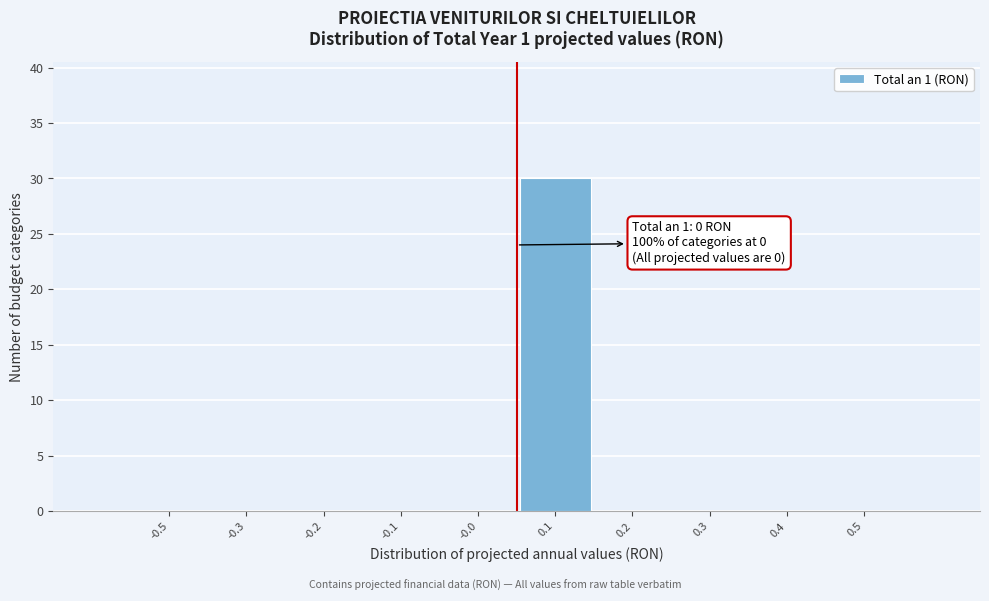

Reading left to right, extract all data points from this chart.

-0.5=0	-0.3=0	-0.2=0	-0.1=0	-0.0=0	0.1=30	0.2=0	0.3=0	0.4=0	0.5=0